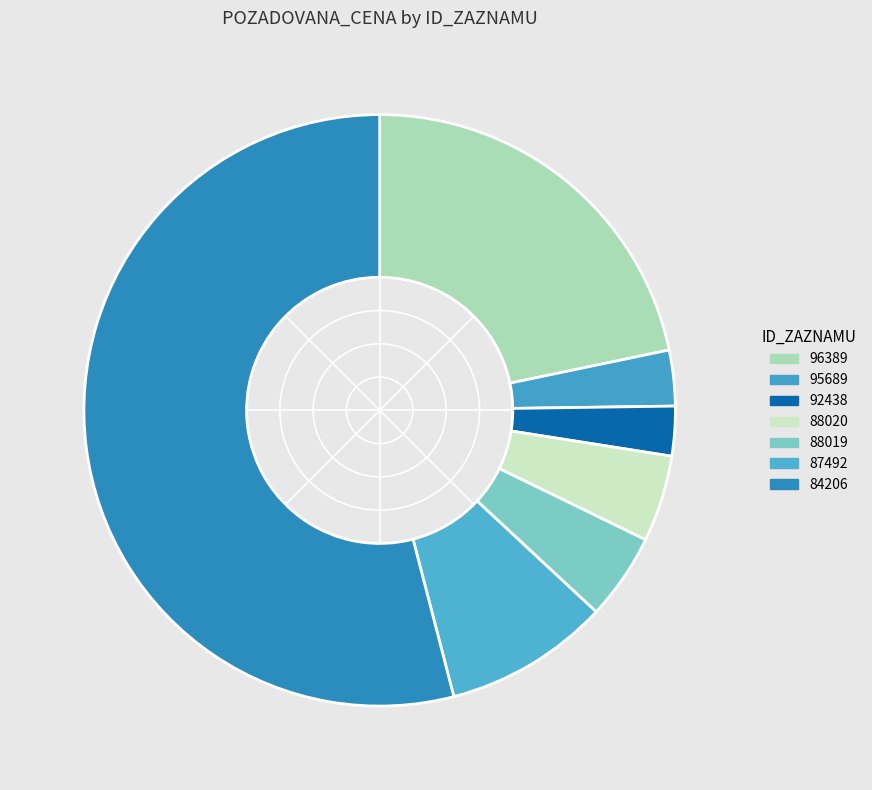

How many segments does this pie chart have?

7